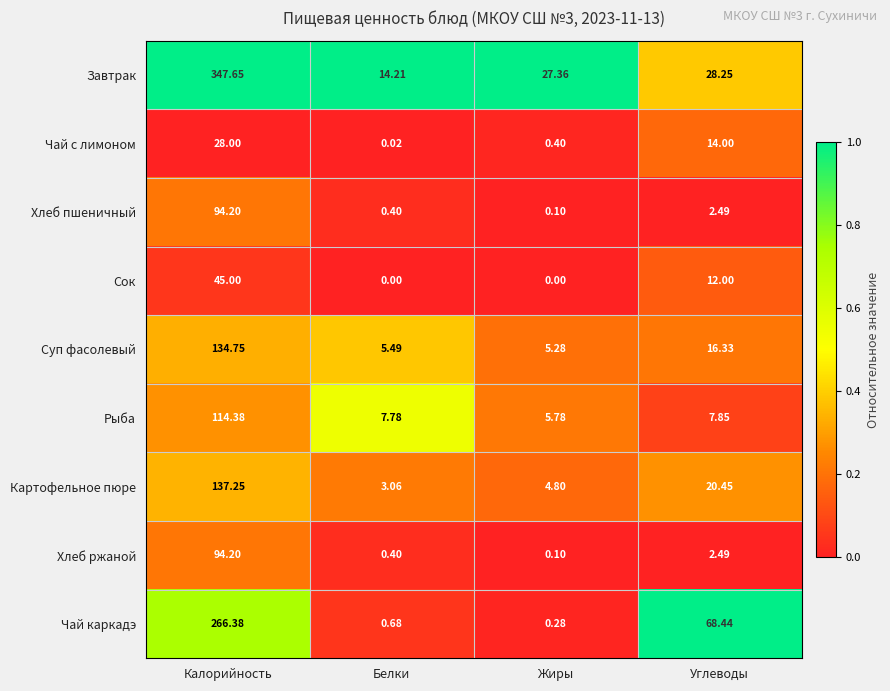

At how many categories does at least one series exceed 0?

4